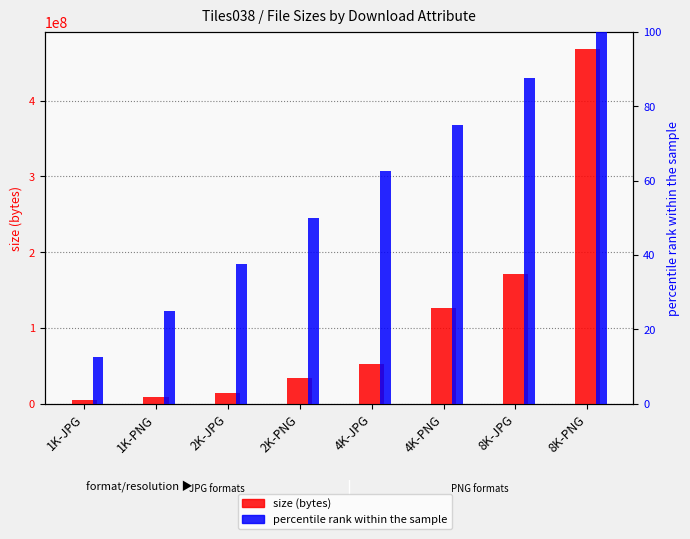

What is the value of the percentile rank within the sample bar at the 8th from the left?

100.0